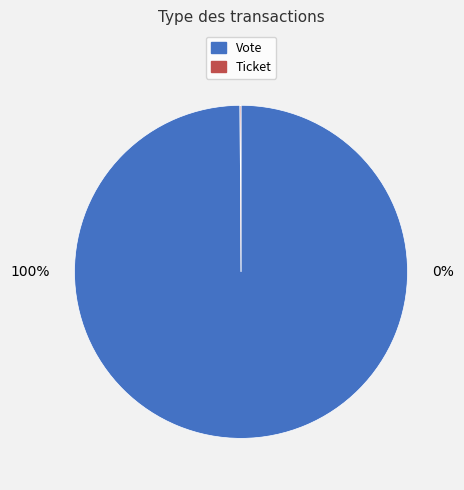

How many segments does this pie chart have?

2